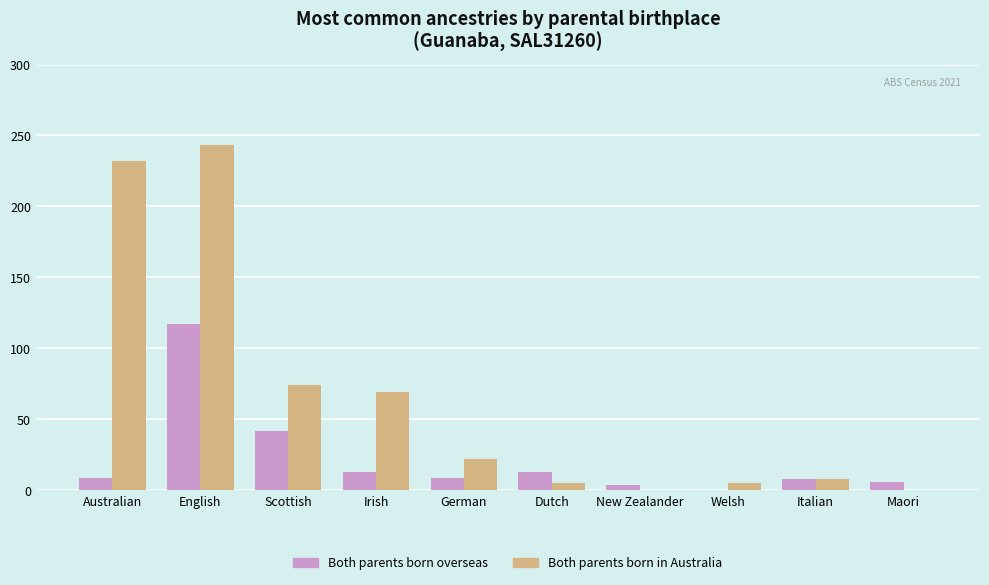

Read the Both parents born in Australia value at Irish.

69